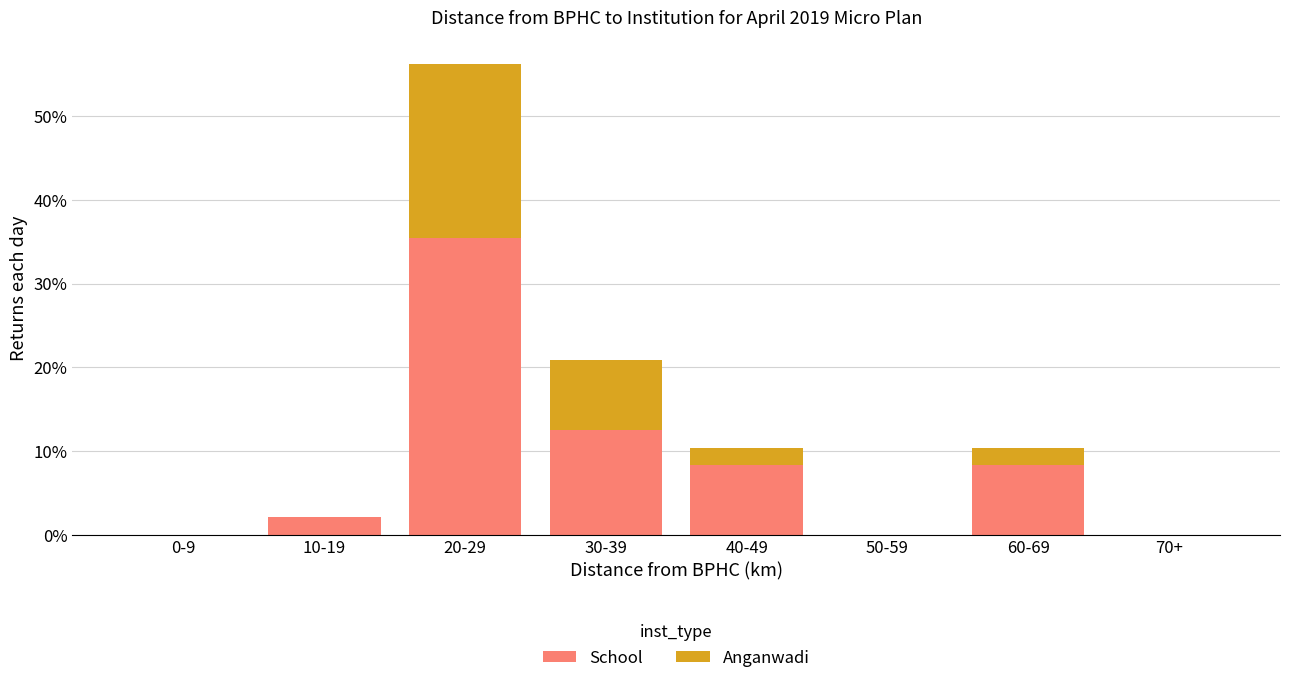

What are all the series names shown in the legend?

School, Anganwadi